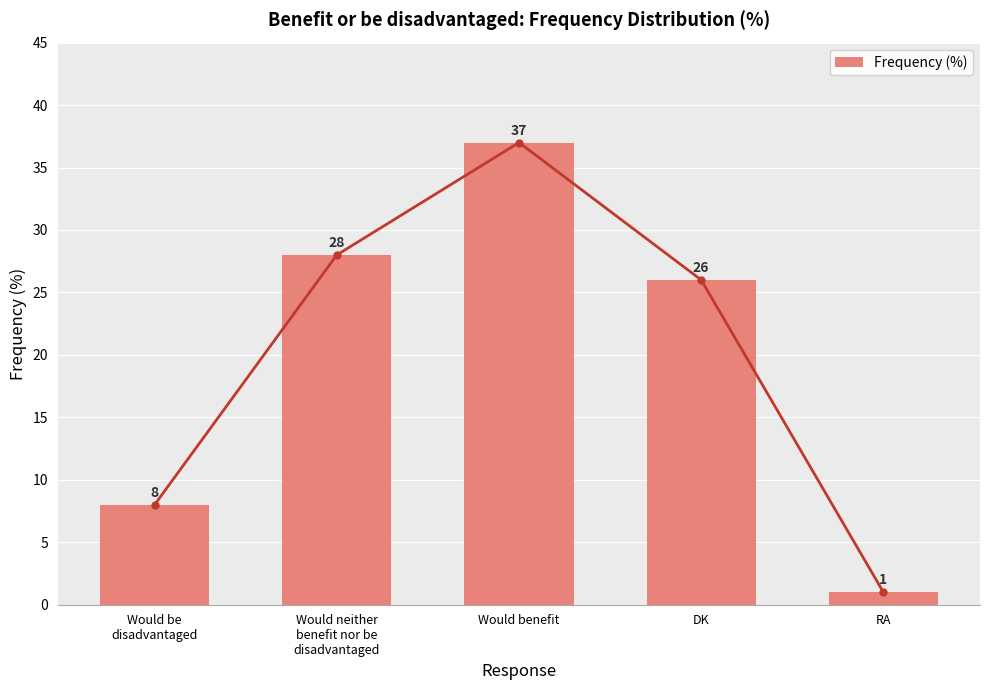

Is it true that the value at RA is 1?

True